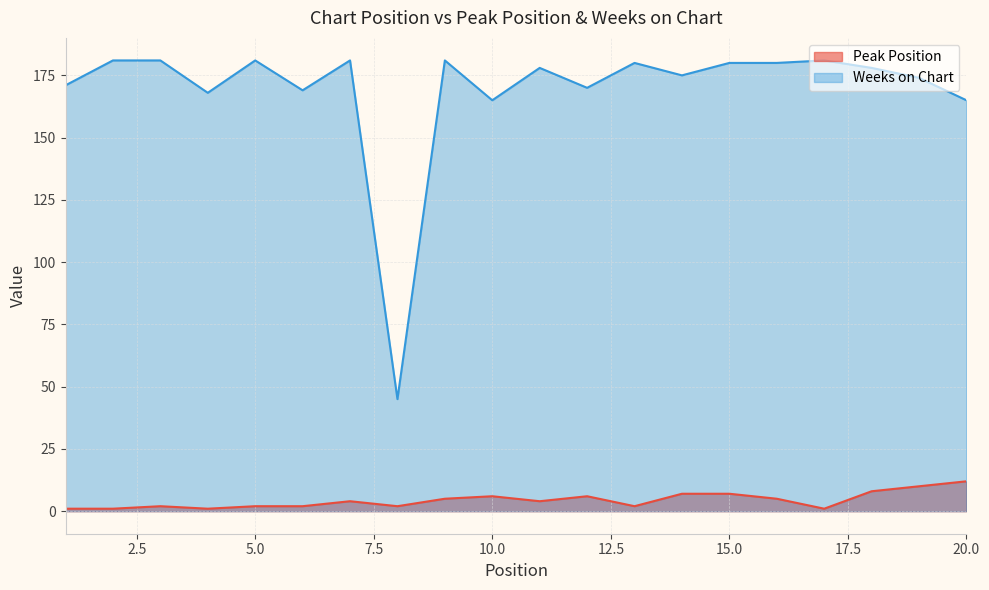

What value does the Peak Position series have at 2?

1